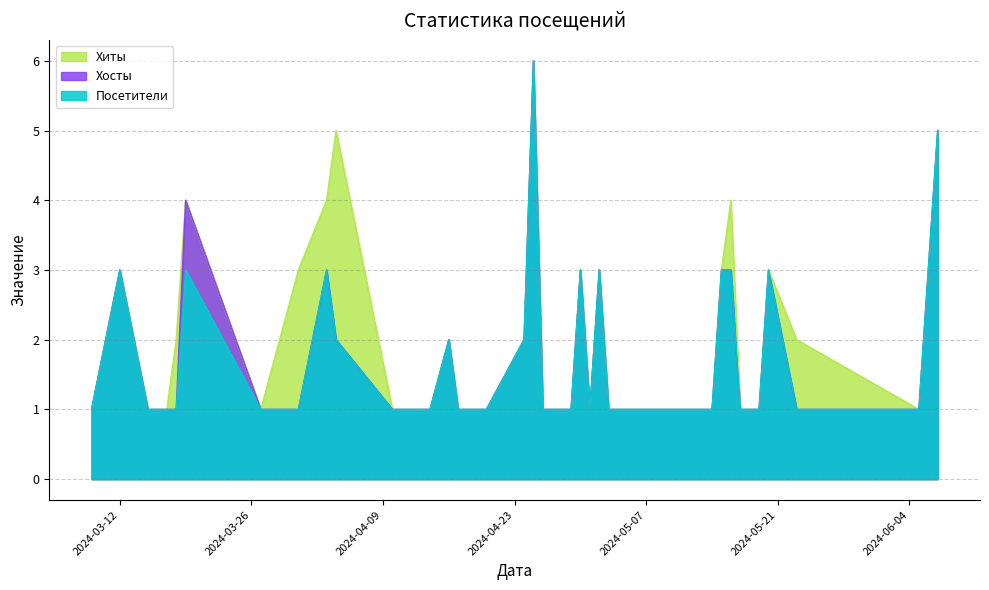

The Посетители series shows 4 at 2024-04-04. True or false?

False